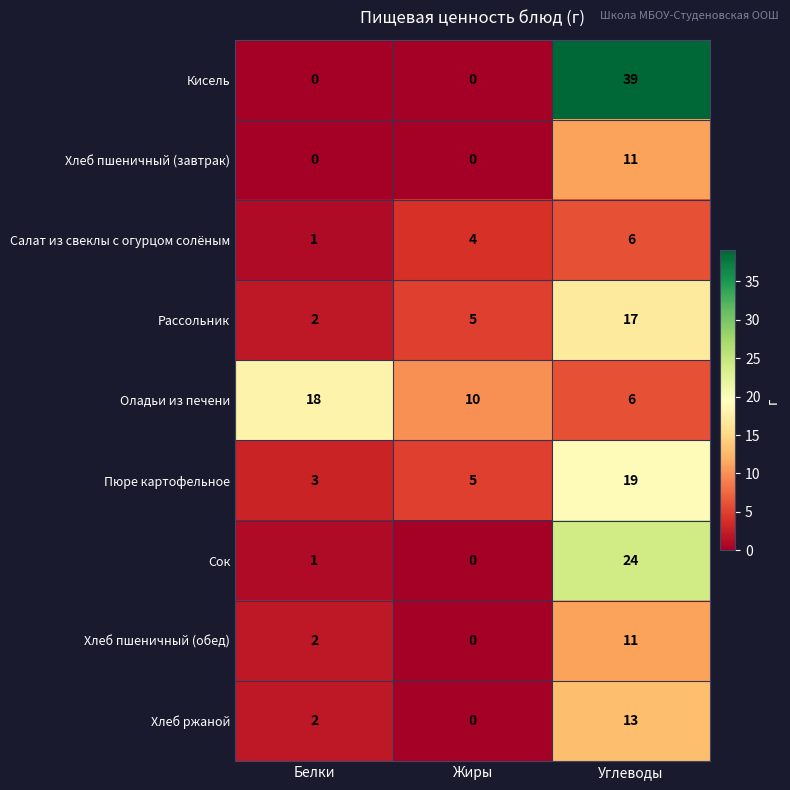

Which category has the highest value in the Пюре картофельное series?

Углеводы